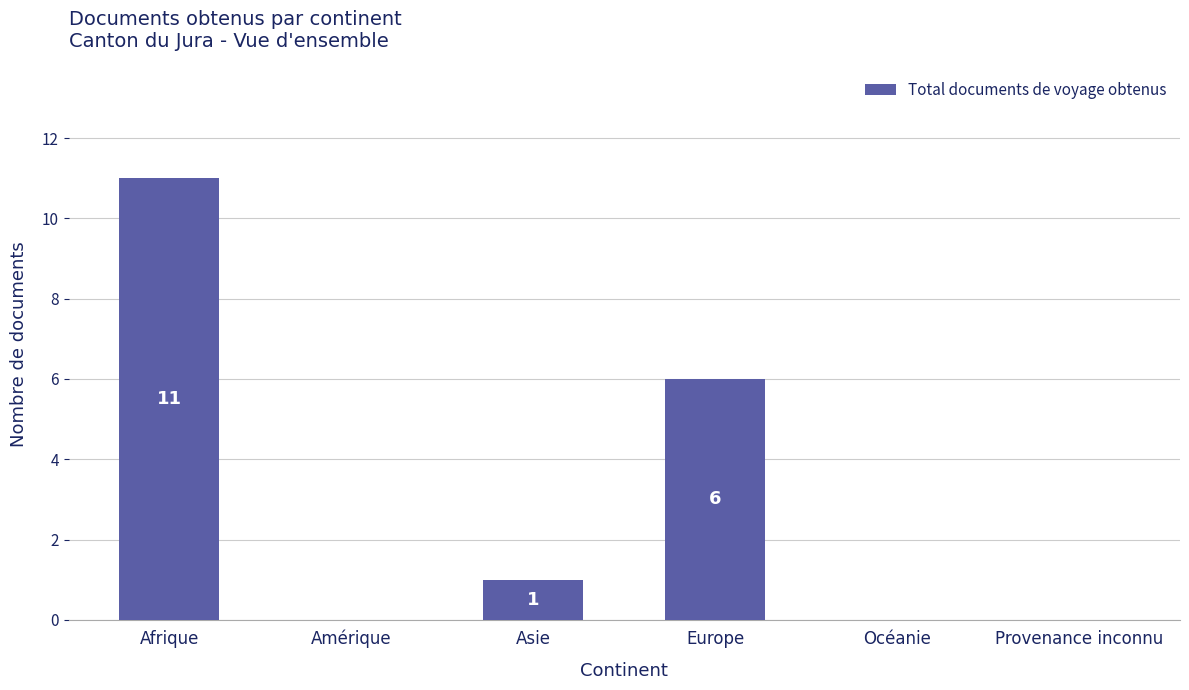

Which has a higher value, Europe or Amérique?

Europe